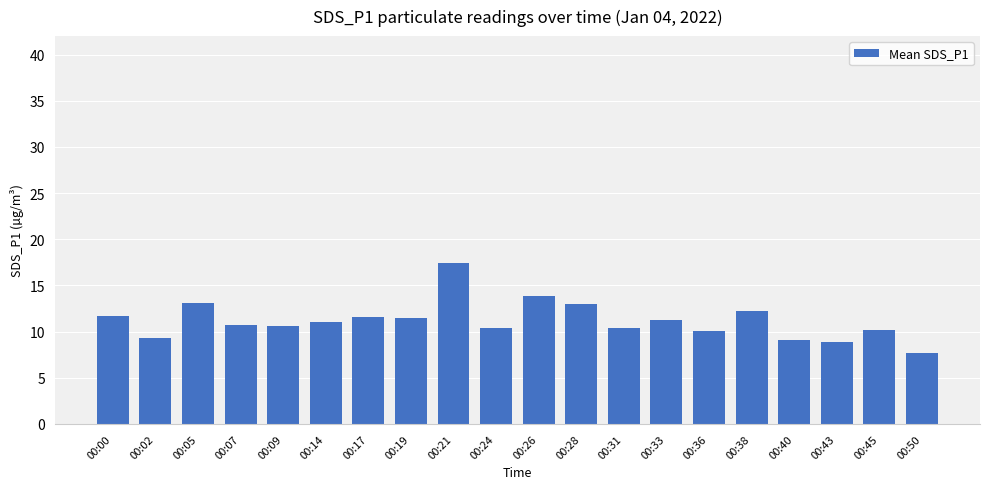

What is the change in value from 00:00 to 00:07?

-1.0